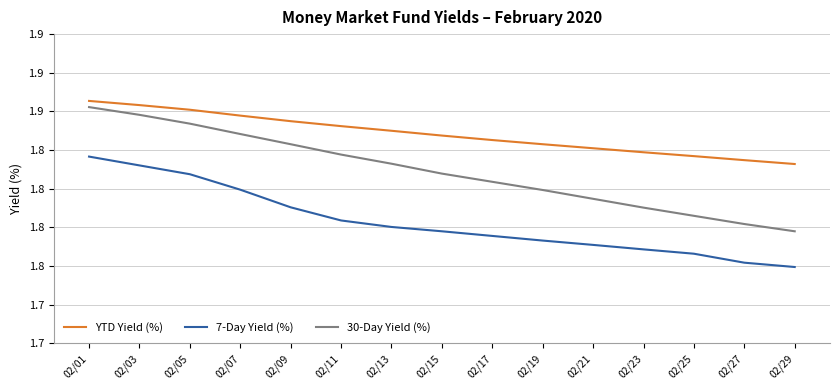

Does the chart display data point markers on the line(s)?

No